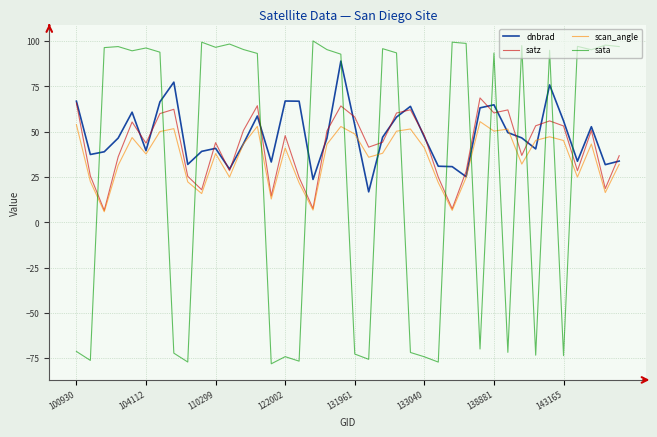

What is the greatest value displayed?

100.1